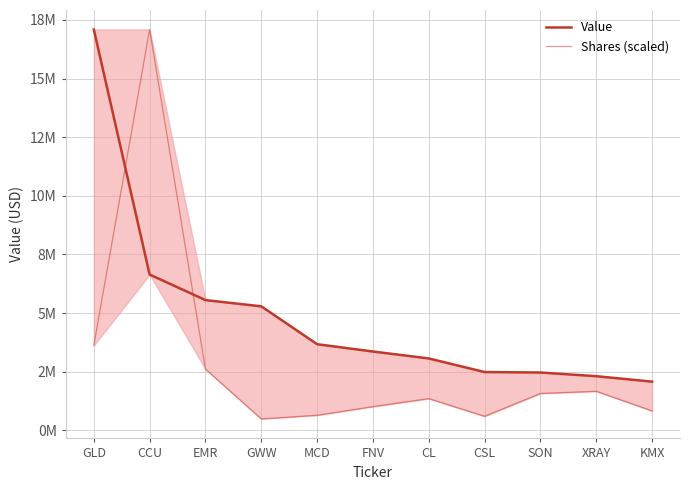

Where is the first local maximum for Shares (scaled)?

CCU